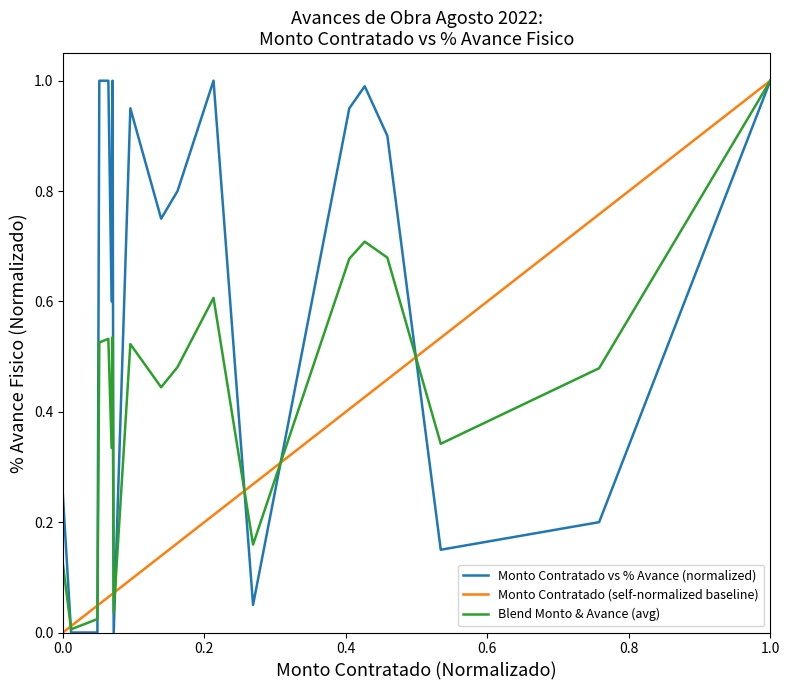

What is the highest value of the Monto Contratado vs % Avance (normalized) series?

1.0